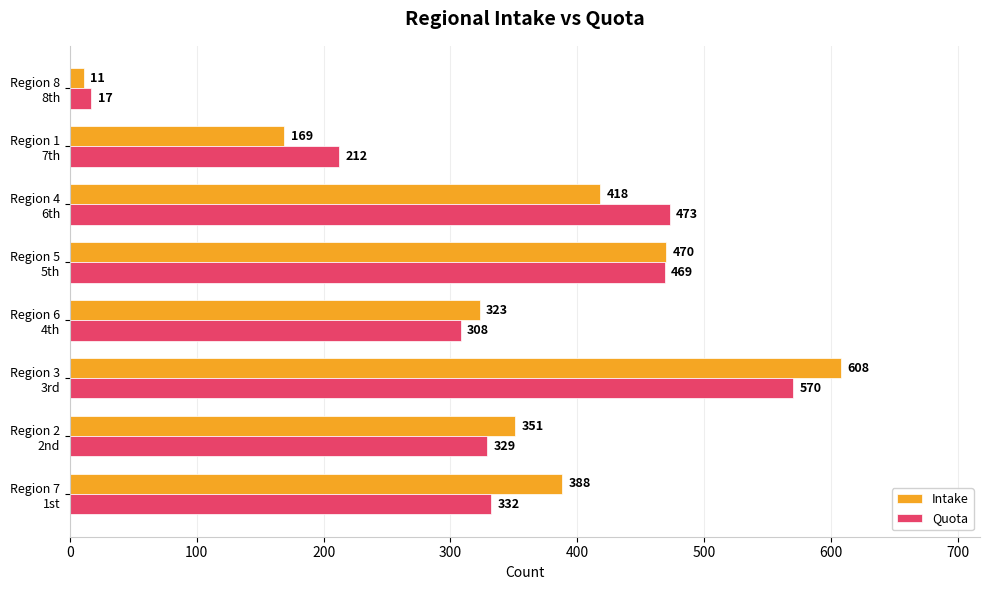

Which category has the lowest value in the Intake series?

Region 8
8th